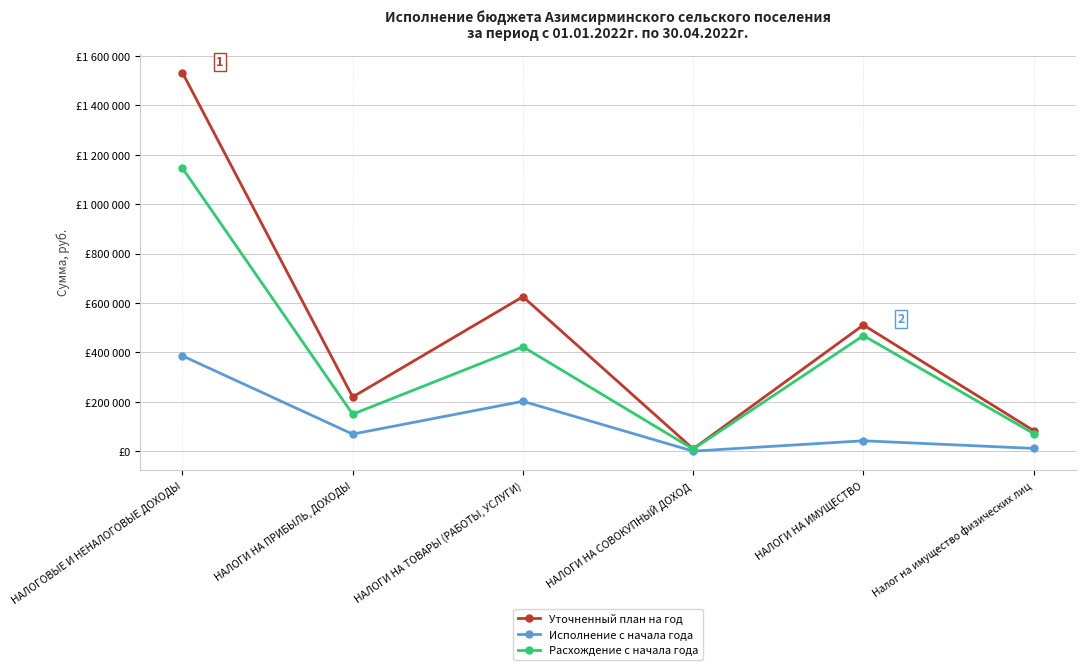

True or false: Исполнение с начала года and Расхождение с начала года cross at least once.

False